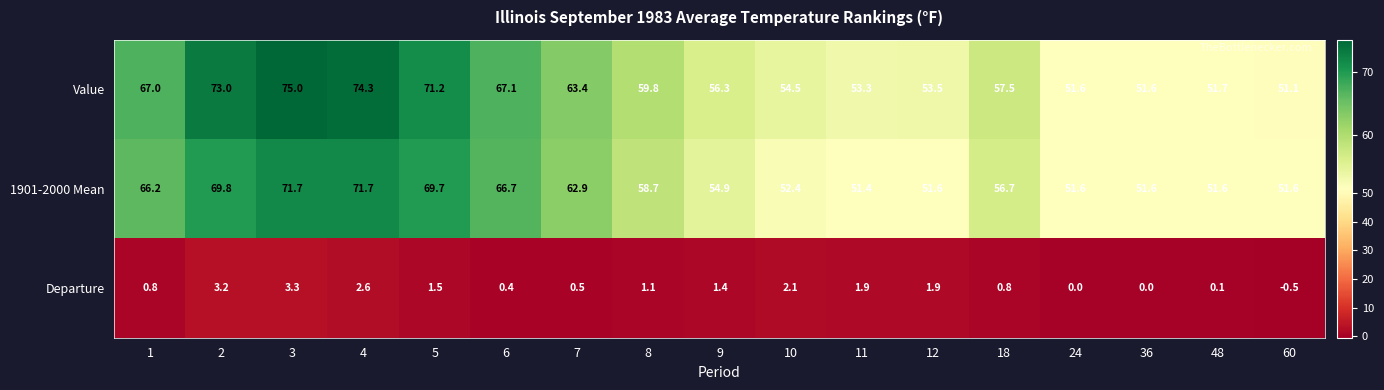

Between 6 and 18, which series saw the biggest shift?

1901-2000 Mean